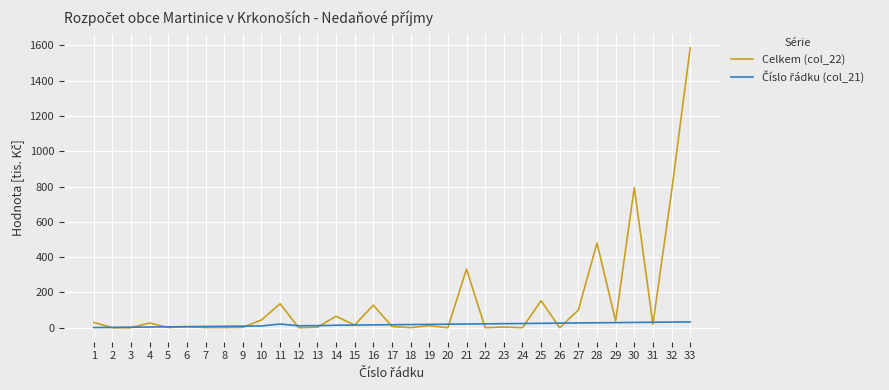

What is the maximum value shown in the chart?

1586.5